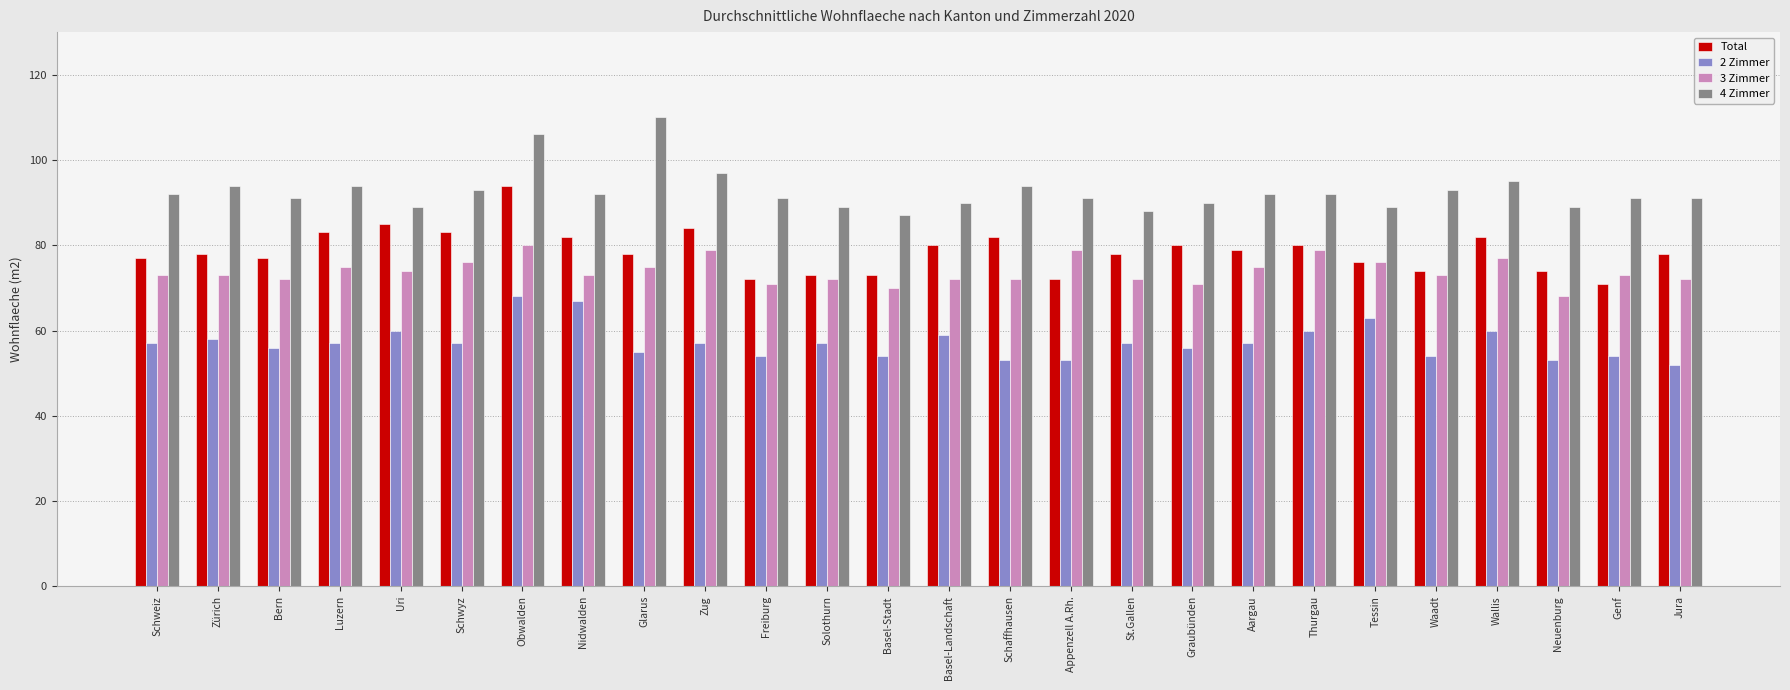

Count the number of data series in this chart.

4